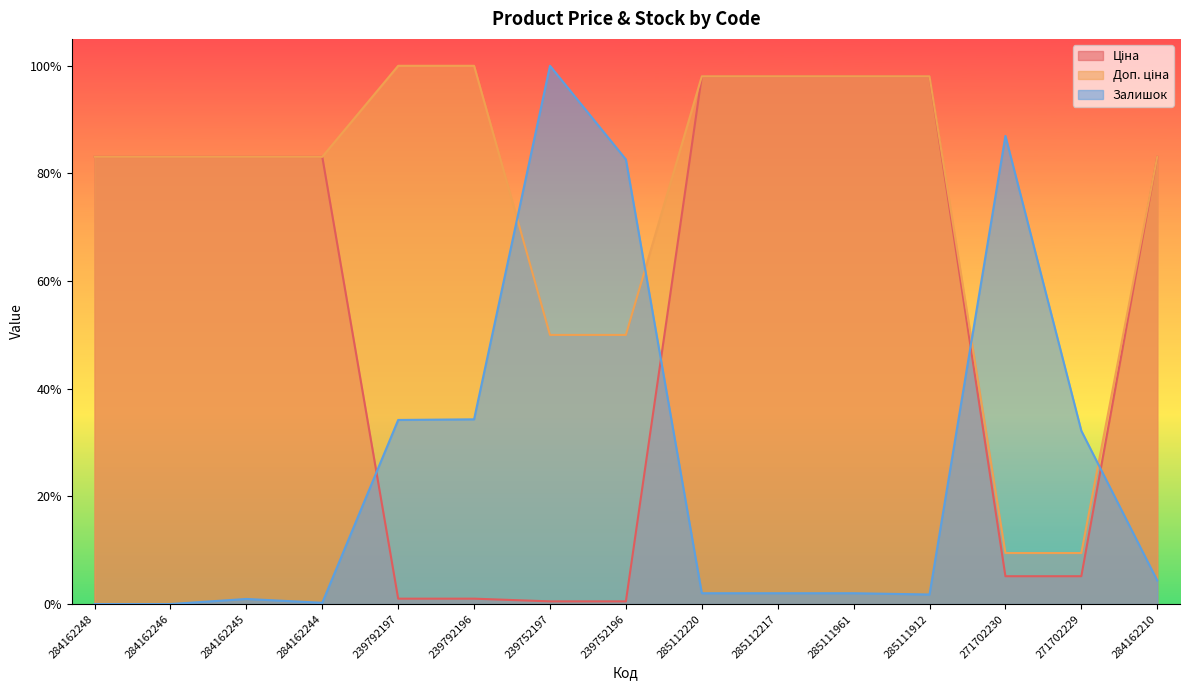

Reading left to right, transcribe all the data shown in this chart.

Ціна: 0.8	0.8	0.8	0.8	0.0	0.0	0.0	0.0	1.0	1.0	1.0	1.0	0.1	0.1	0.8
Доп. ціна: 0.8	0.8	0.8	0.8	1.0	1.0	0.5	0.5	1.0	1.0	1.0	1.0	0.1	0.1	0.8
Залишок: 0.0	0.0	0.0	0.0	0.3	0.3	1.0	0.8	0.0	0.0	0.0	0.0	0.9	0.3	0.0